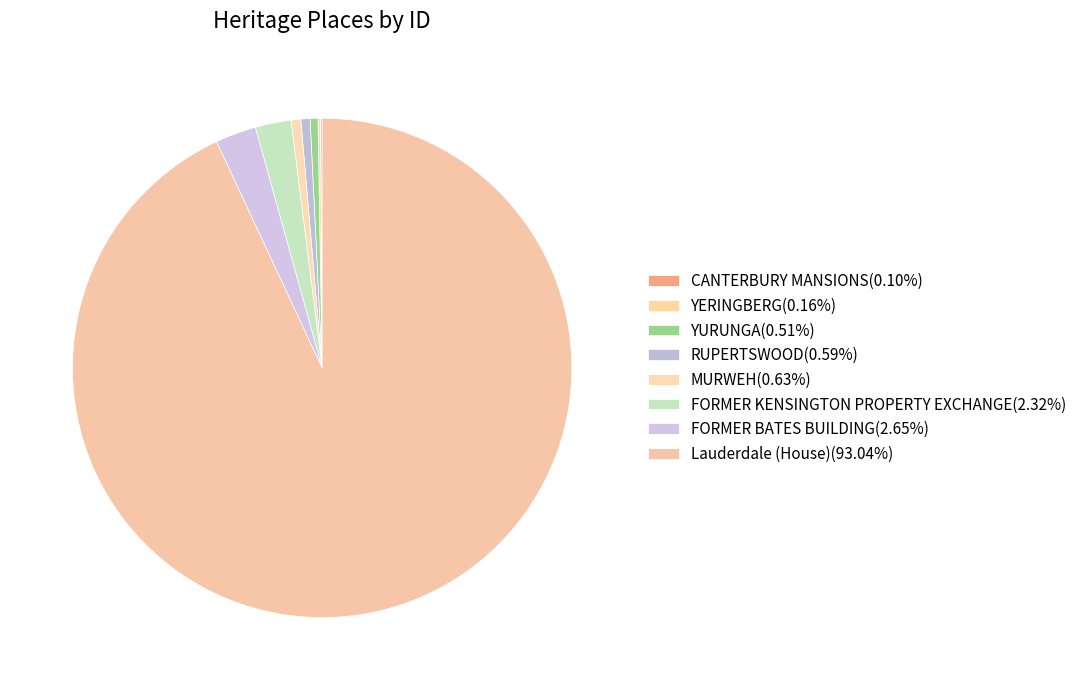

What is the smallest slice in the pie chart?

CANTERBURY MANSIONS